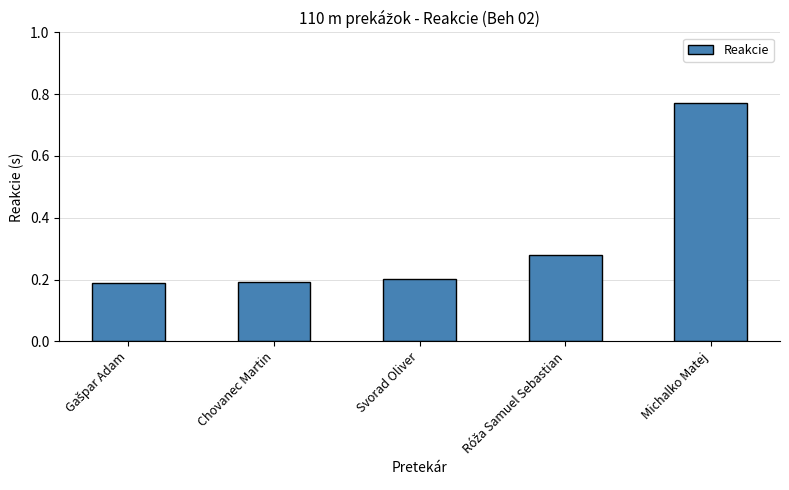

Which label corresponds to the largest value in the chart?

Michalko Matej